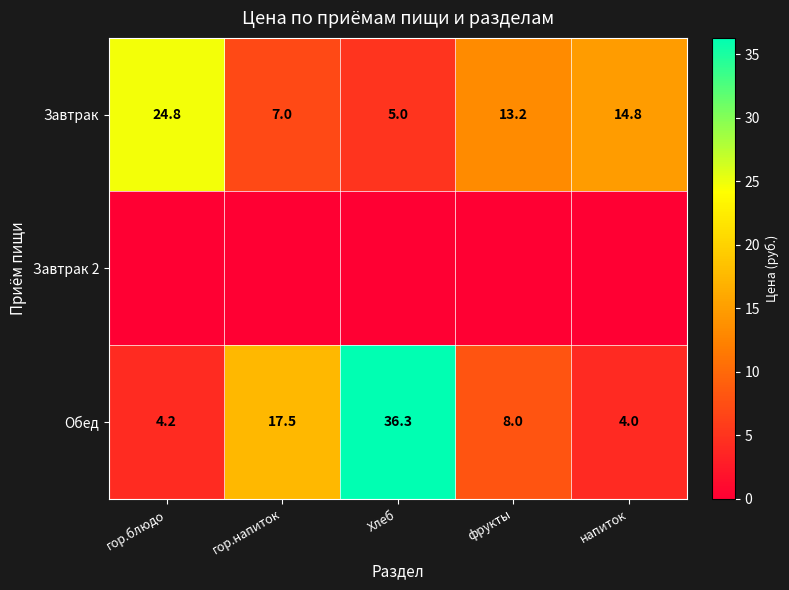

What is the spread (max minus min) of values at гор.блюдо?

24.8